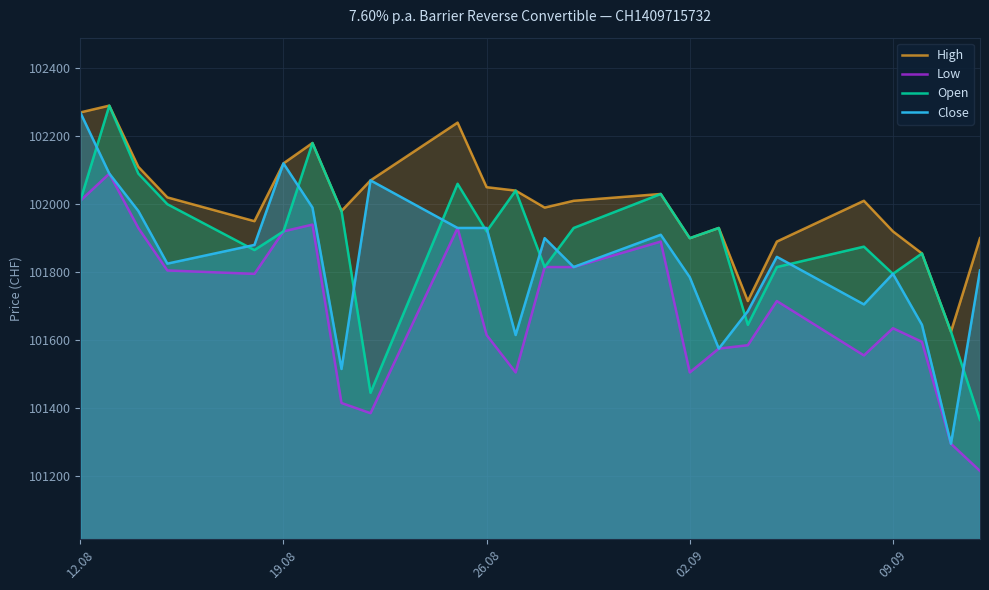

True or false: High has more than 0 points higher than both neighbors.

True